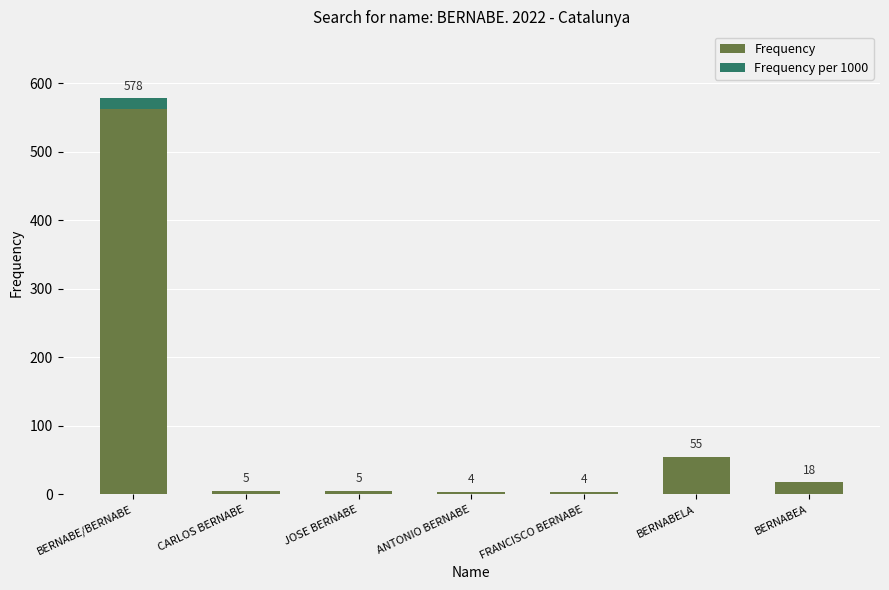

How many distinct data groups are displayed?

2